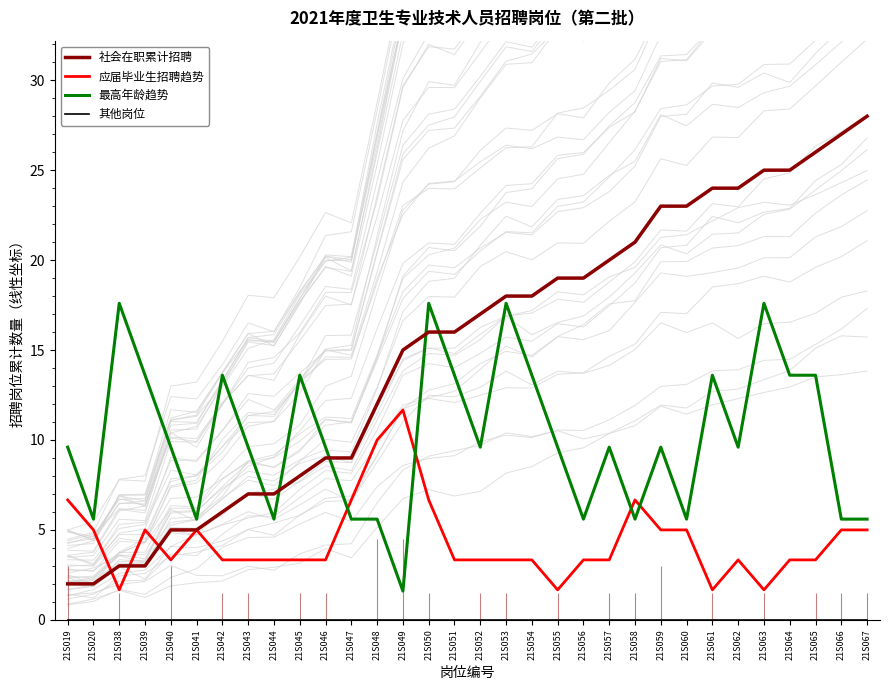

List the labels in order of 最高年龄趋势 value, smallest first.

21S049, 21S020, 21S041, 21S044, 21S047, 21S048, 21S056, 21S058, 21S060, 21S066, 21S067, 21S019, 21S040, 21S043, 21S046, 21S052, 21S055, 21S057, 21S059, 21S062, 21S039, 21S042, 21S045, 21S051, 21S054, 21S061, 21S064, 21S065, 21S038, 21S050, 21S053, 21S063